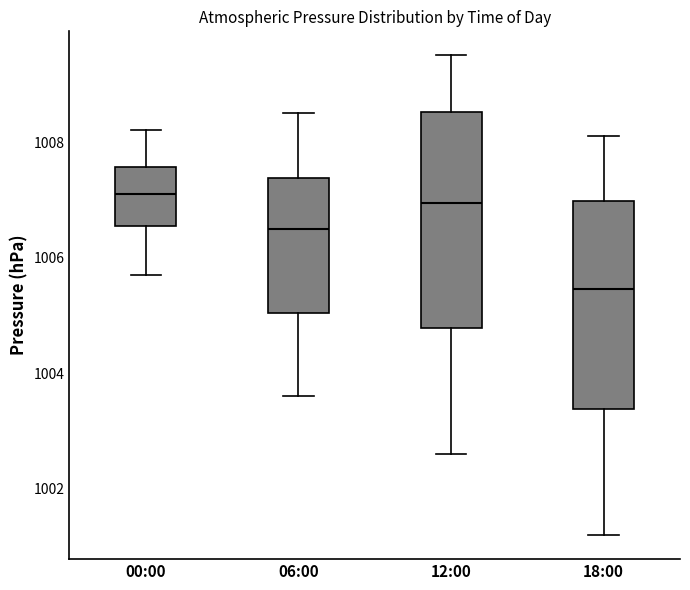

Where is the upper edge of the box for 12:00 on the y-axis? The values are not printed on the chart, so give them approximately, as read against the axis.

1008.6